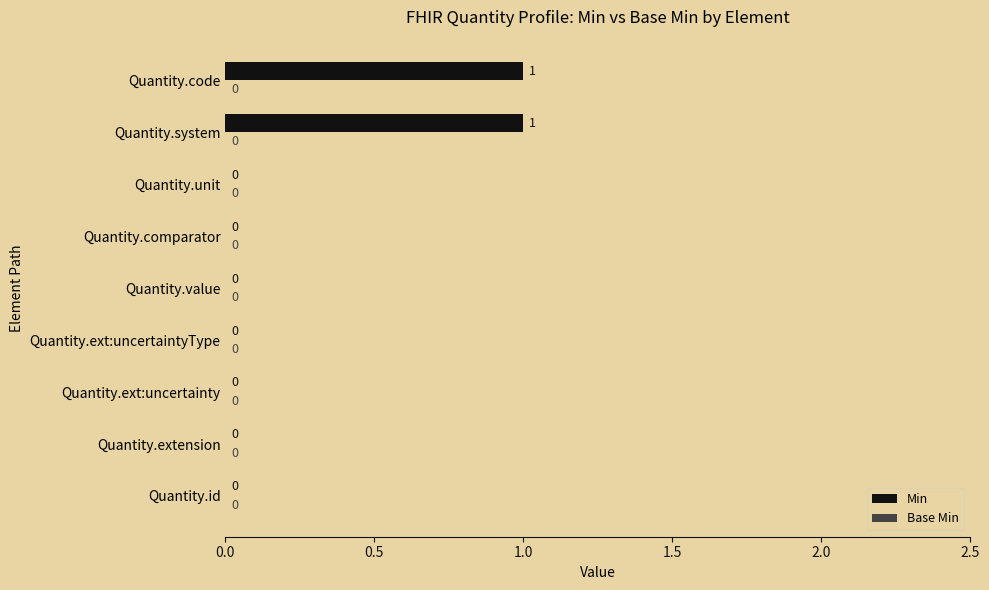

True or false: the data shows 0 at Quantity.code.

False